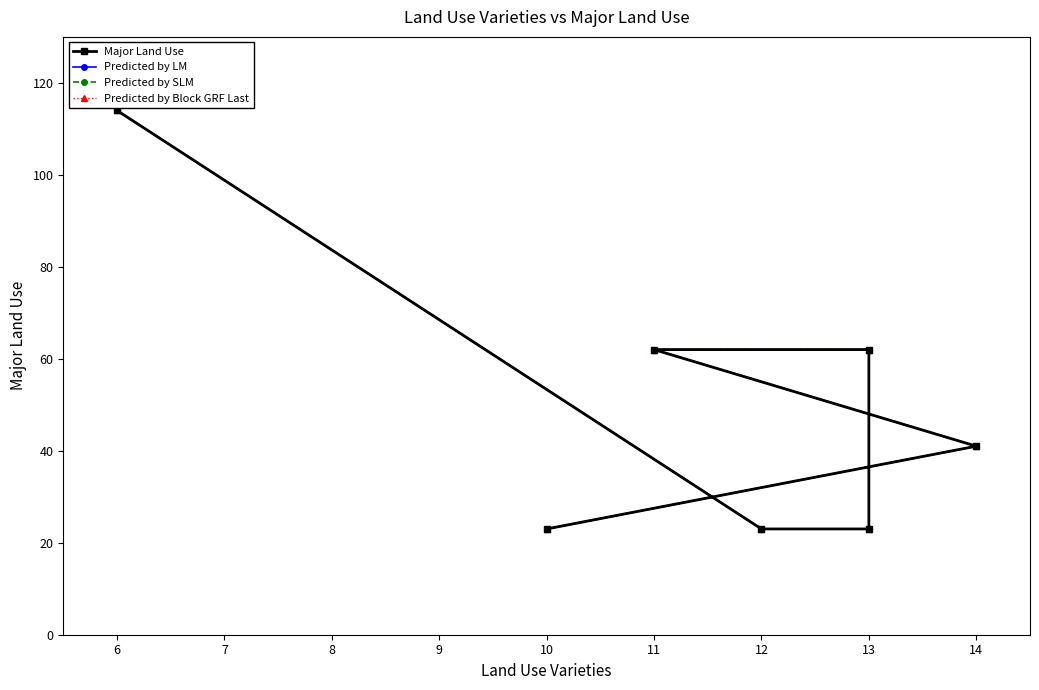

What is the maximum value for Predicted by LM?

114